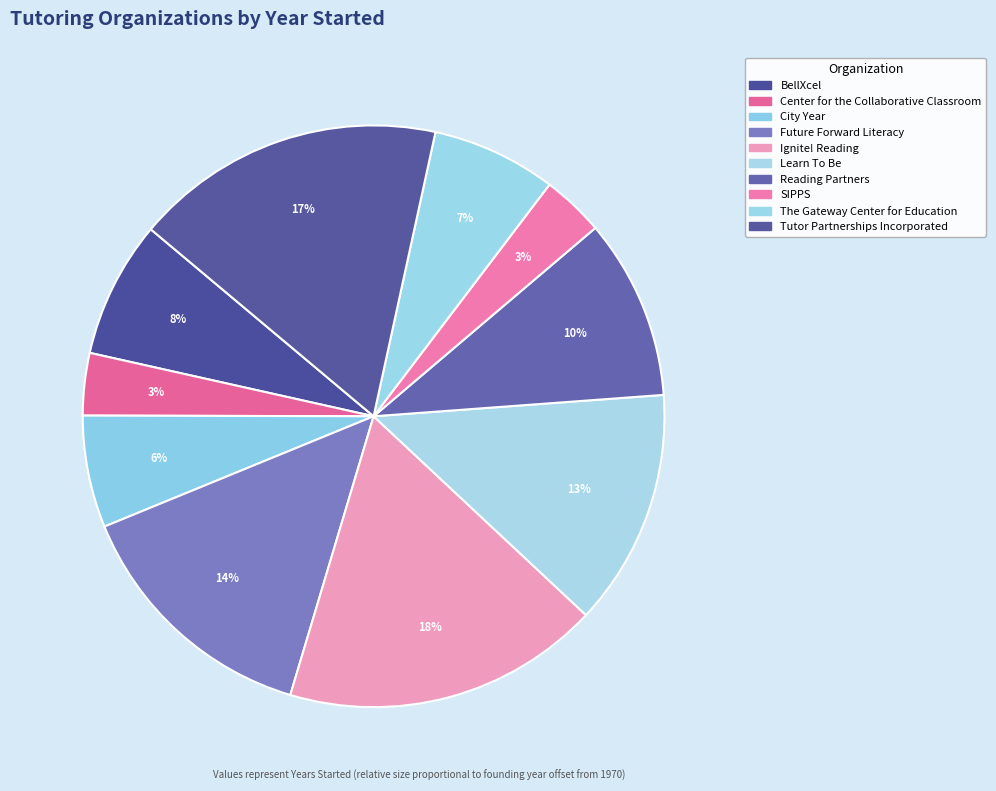

Which slice is the smallest?

Center for the
Collaborative Classroom